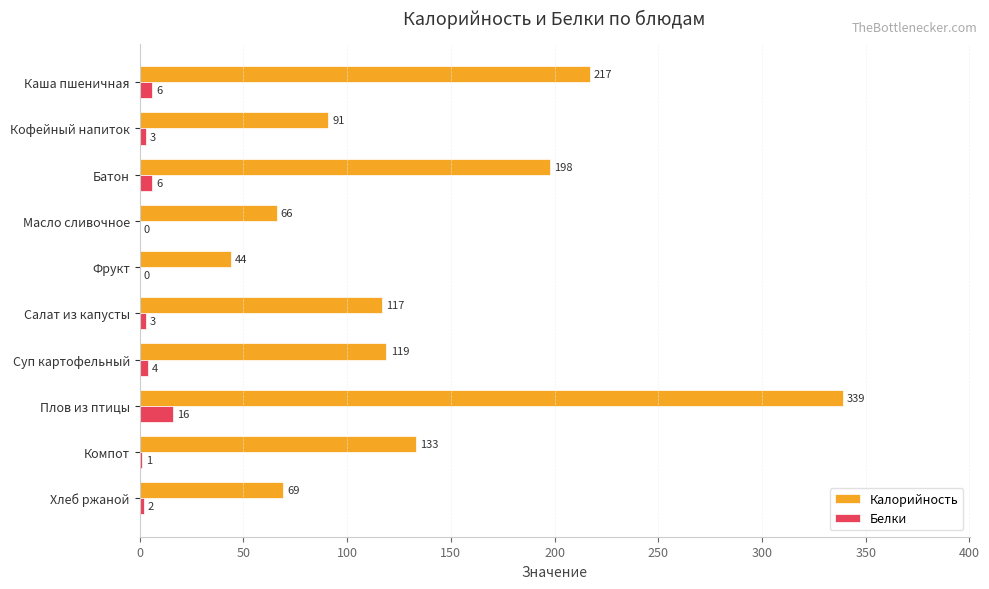

At which category is the sum across all series the highest?

Плов из птицы